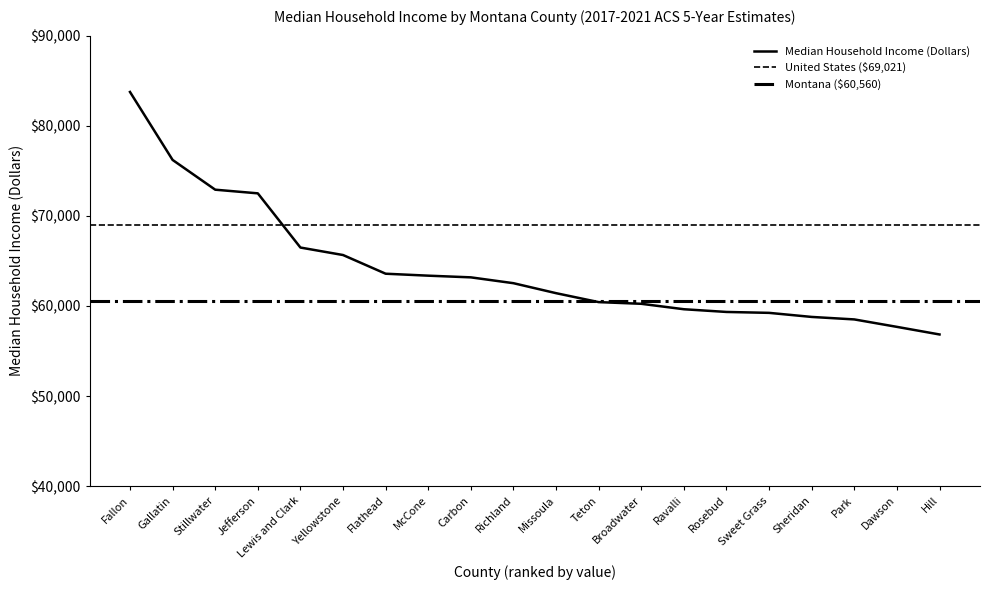

What is the label of the 5th point from the right?

Sweet Grass